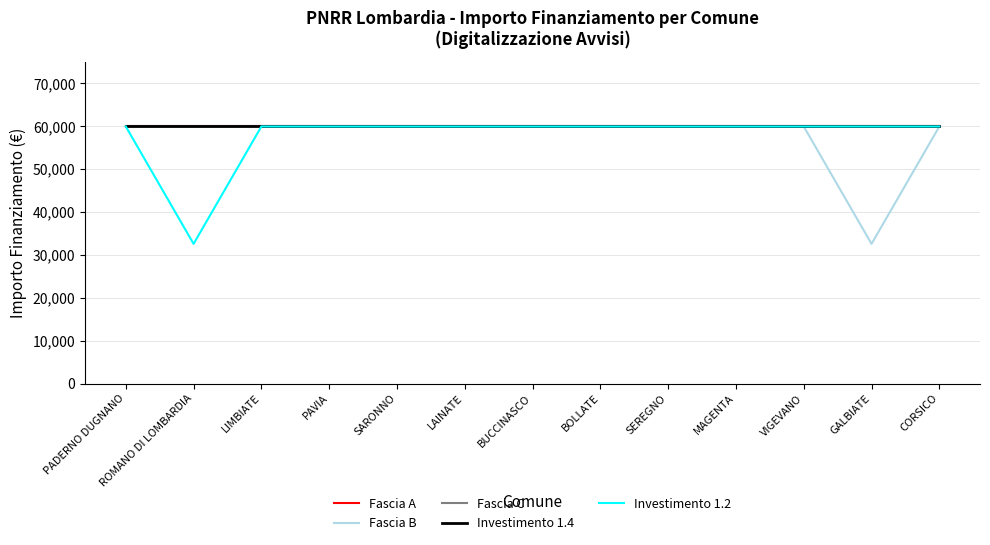

At how many categories does at least one series exceed 46575?

13